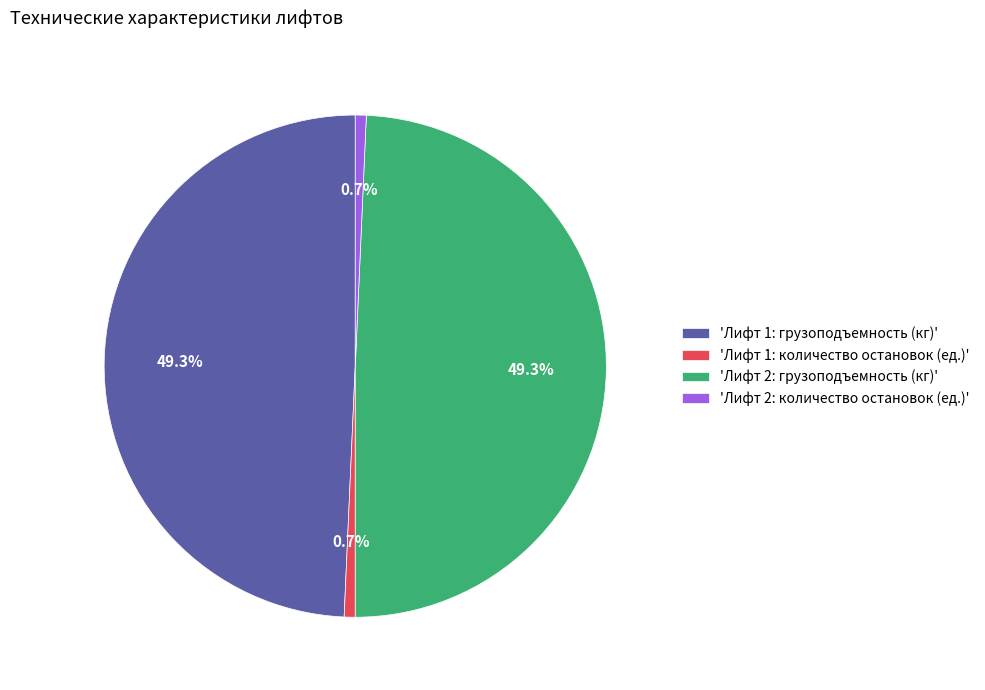

What percentage do 'Лифт 2: грузоподъемность (кг)' and 'Лифт 1: количество остановок (ед.)' together represent?

50.0%